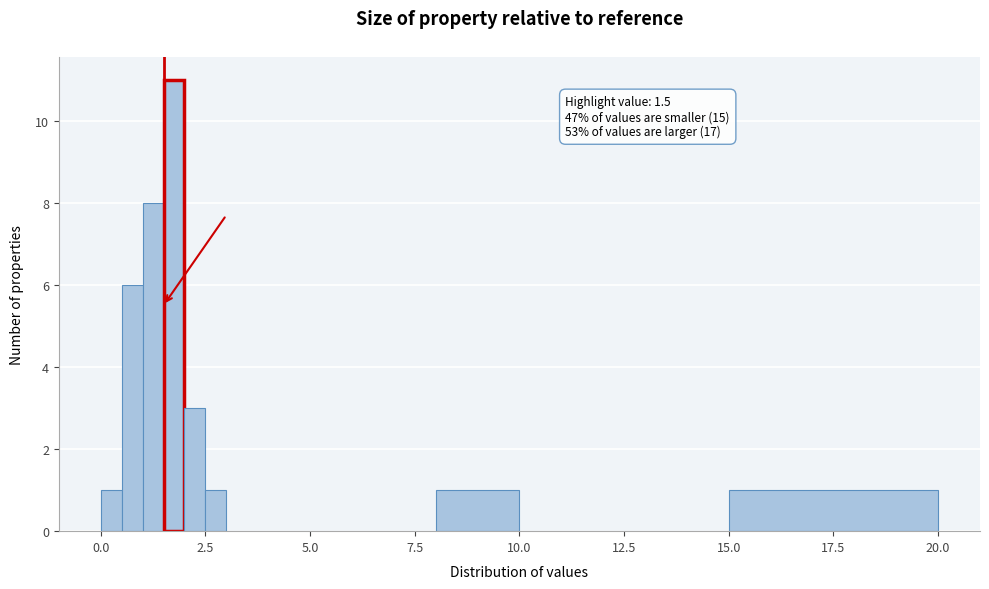

Read against the x-axis, roughly where is the centre of the tallest bar?

2.0